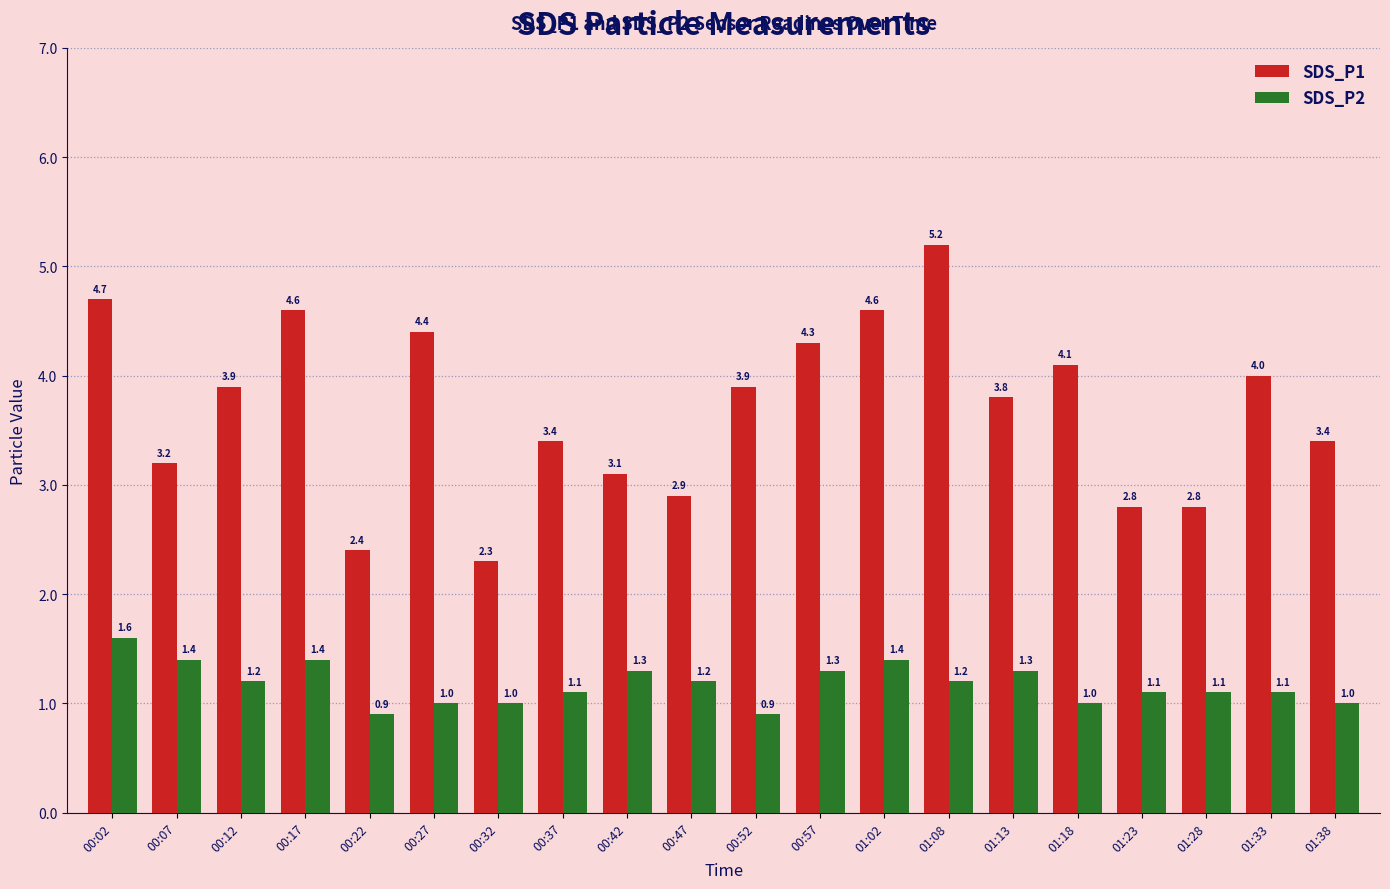

True or false: SDS_P2 has a value of 1.3 at 00:57.

True